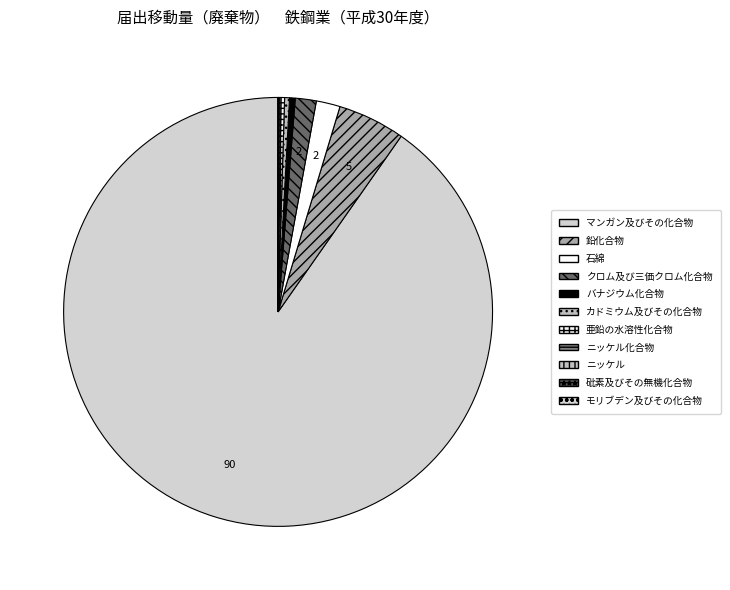

Which slice represents more than half of the pie?

マンガン及びその化合物